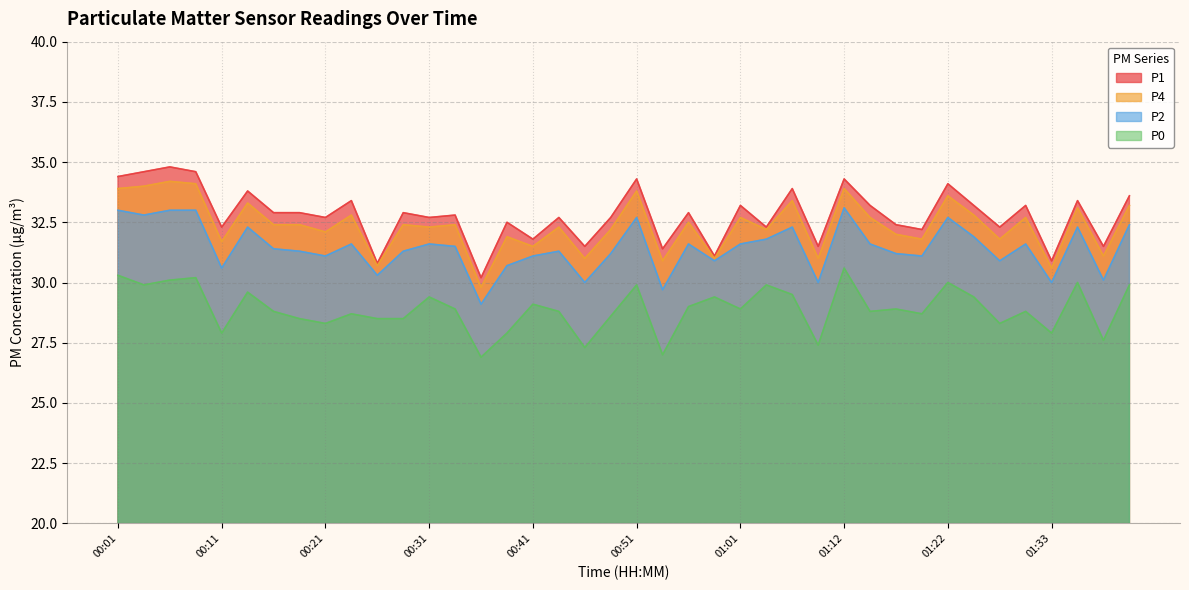

How many interior local valleys does the P4 series have?

15